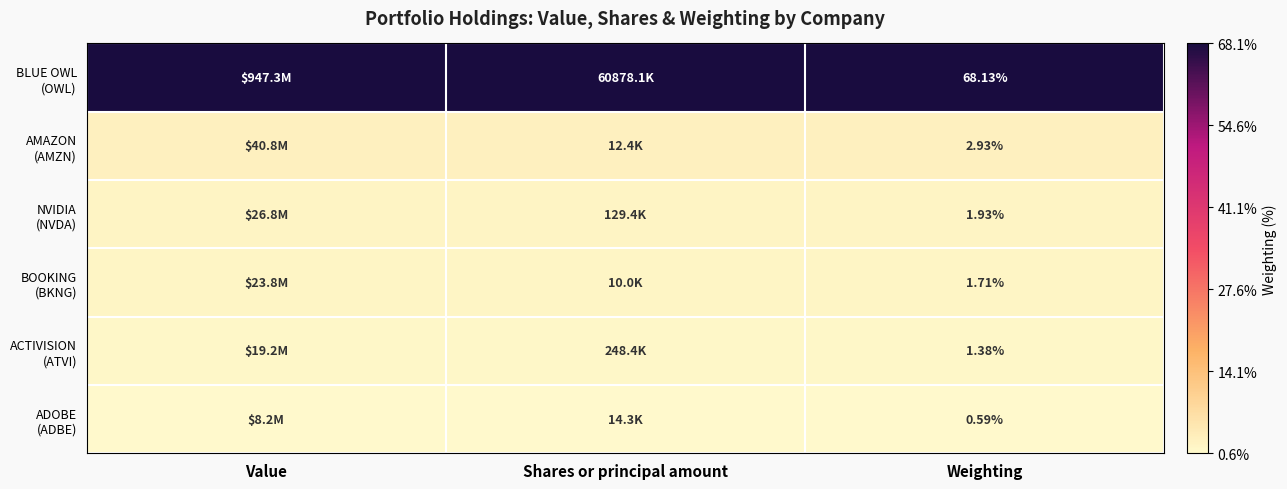

Read the BLUE OWL (OWL) value at Weighting.

68.1